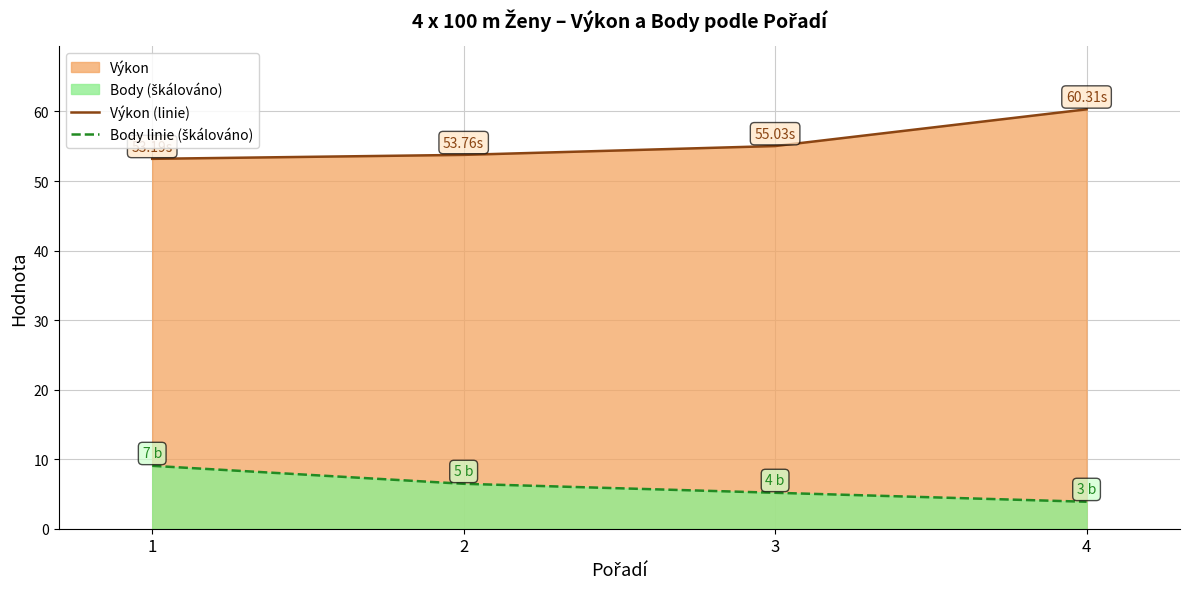

Reading right to left, list all the values displayed in this chart.

Výkon (linie): 4=60.3	3=55.0	2=53.8	1=53.2
Body linie (škálováno): 4=3.9	3=5.2	2=6.5	1=9.0